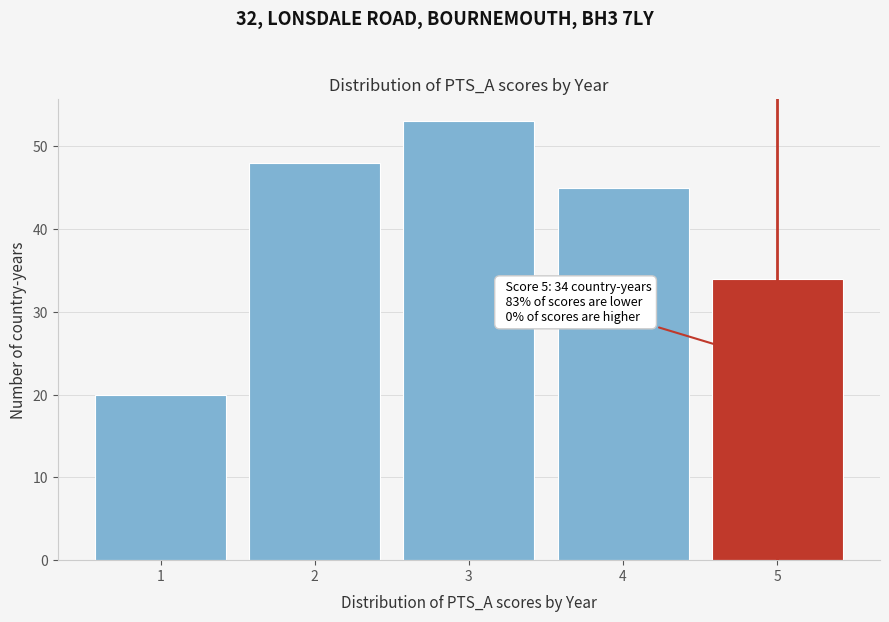

Reading left to right, list all the values displayed in this chart.

1=20	2=48	3=53	4=45	5=34